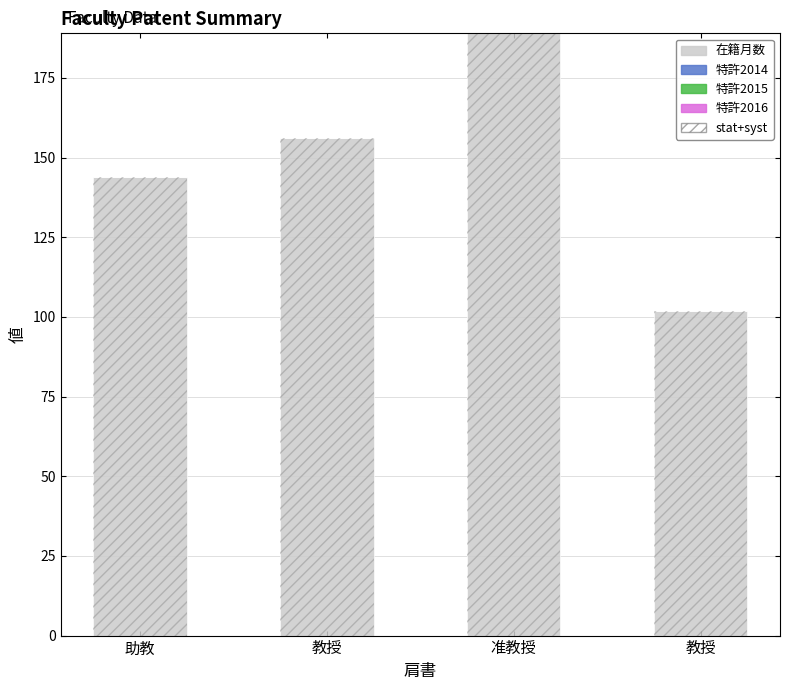

Reading left to right, extract all data points from this chart.

在籍月数: 144	156	189	102
特許2014: 0	0	0	0
特許2015: 0	0	0	0
特許2016: 0	0	0	0
stat+syst: 144	156	189	102